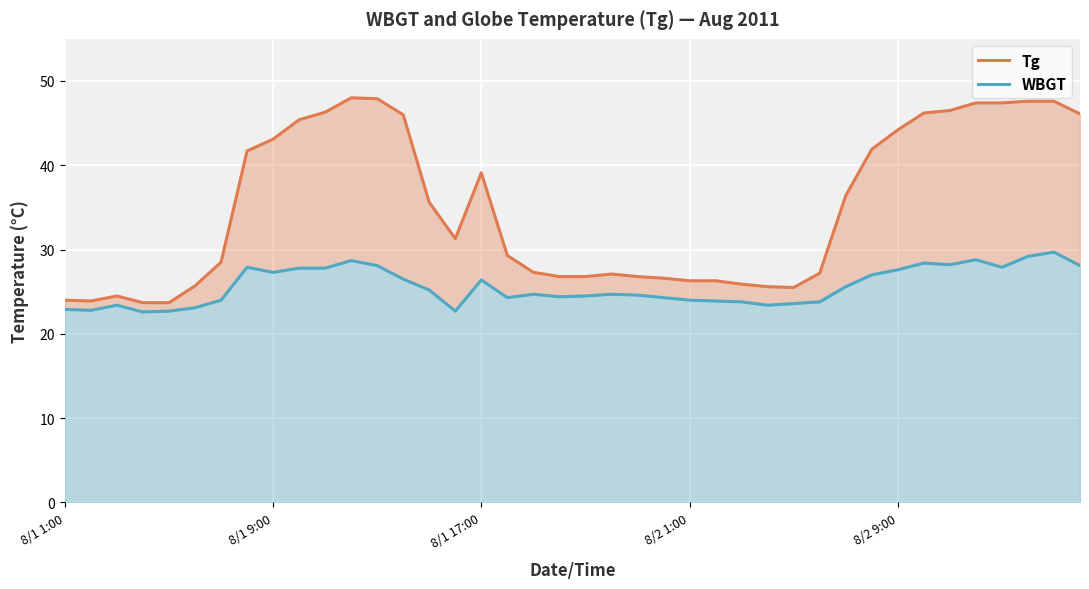

At which category is the sum across all series the highest?

38